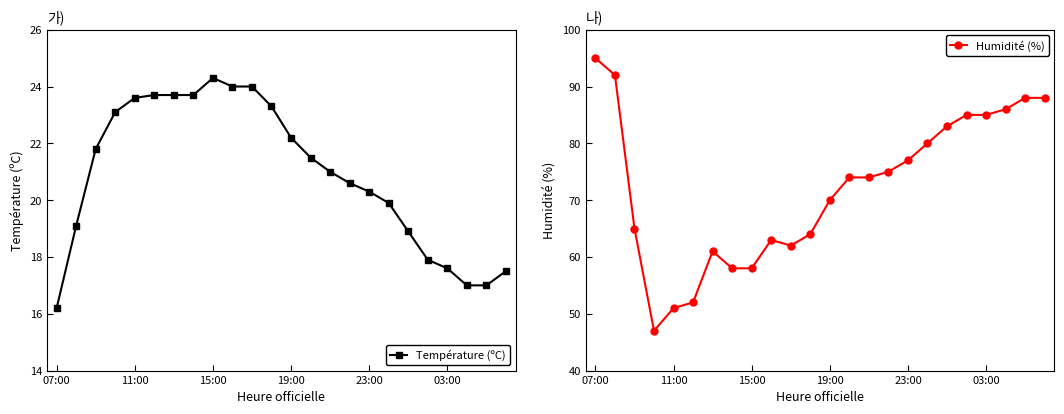

Which series has the largest total across all categories?

Humidité (%)